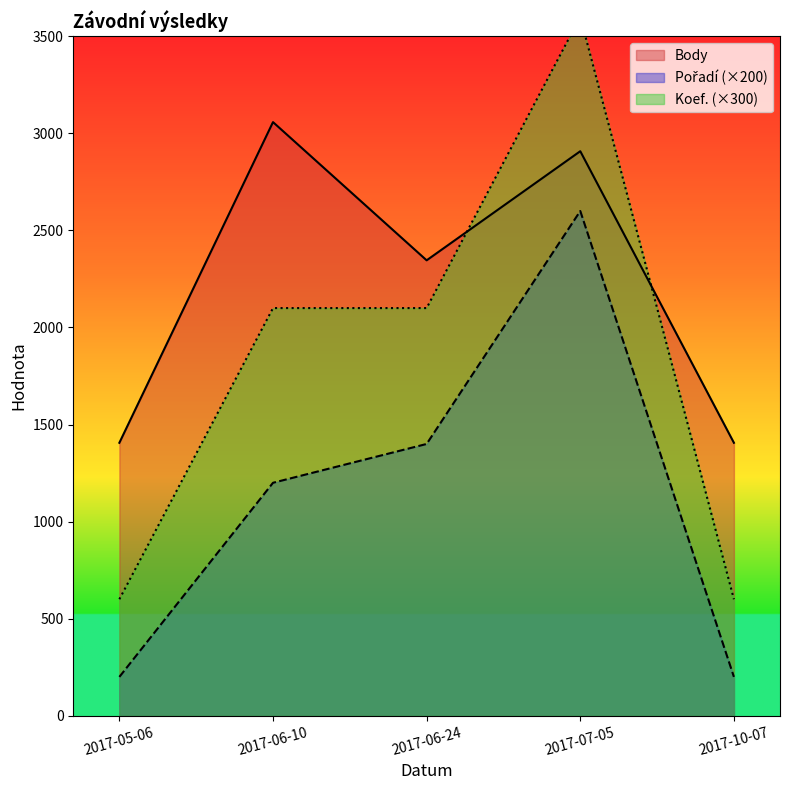

Is it true that Koef. equals 767 at 2017-07-05?

False